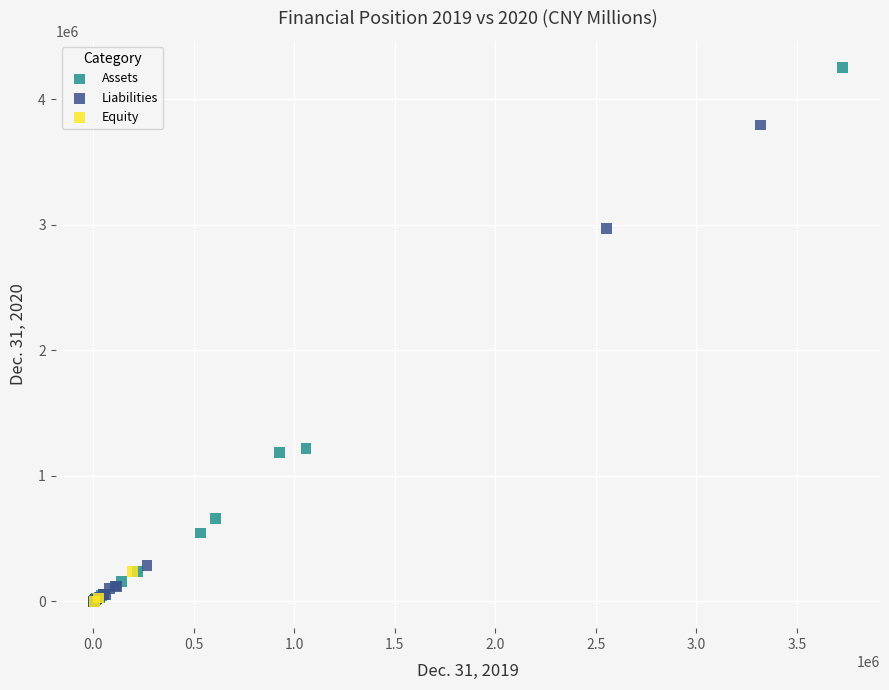

Which series has the widest spread of Y values?

Assets